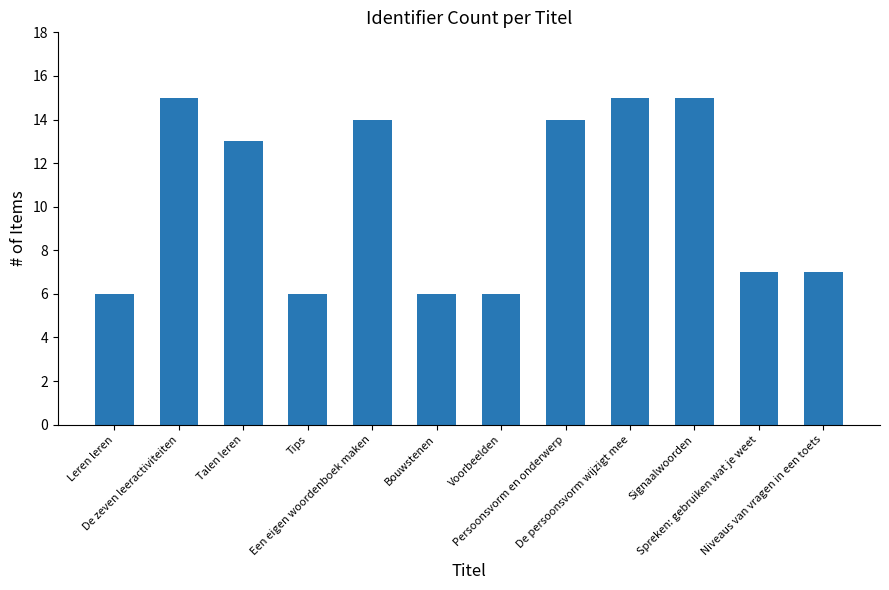

How many bars are there in total?

12